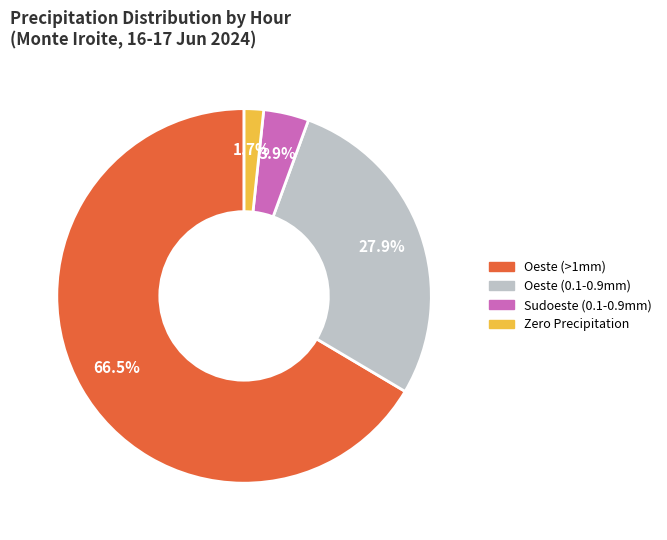

Is there a majority slice in this chart?

Yes